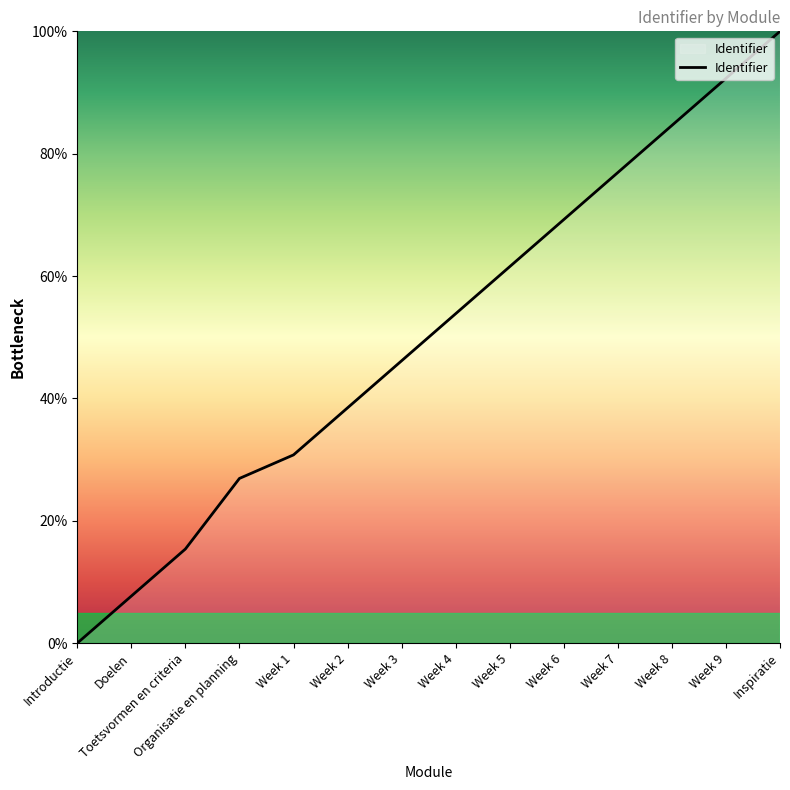

Between Week 5 and Week 6, which is larger?

Week 6